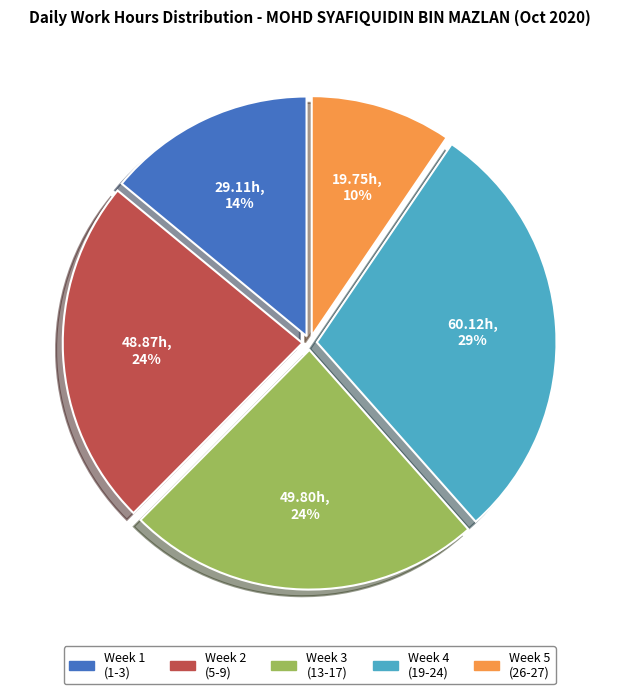

Is there a majority slice in this chart?

No